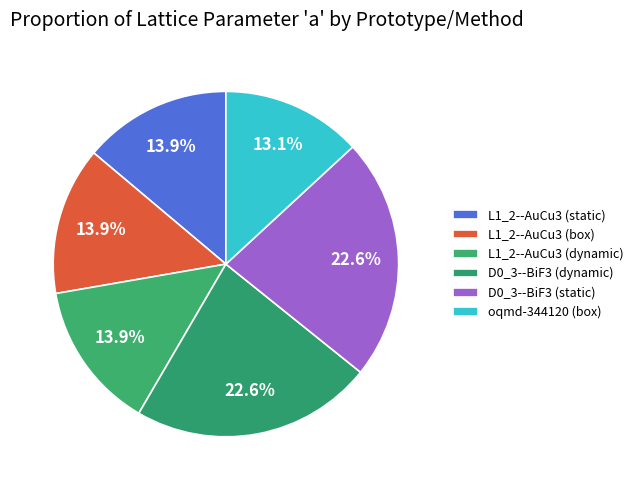

Does any single category account for the majority?

No